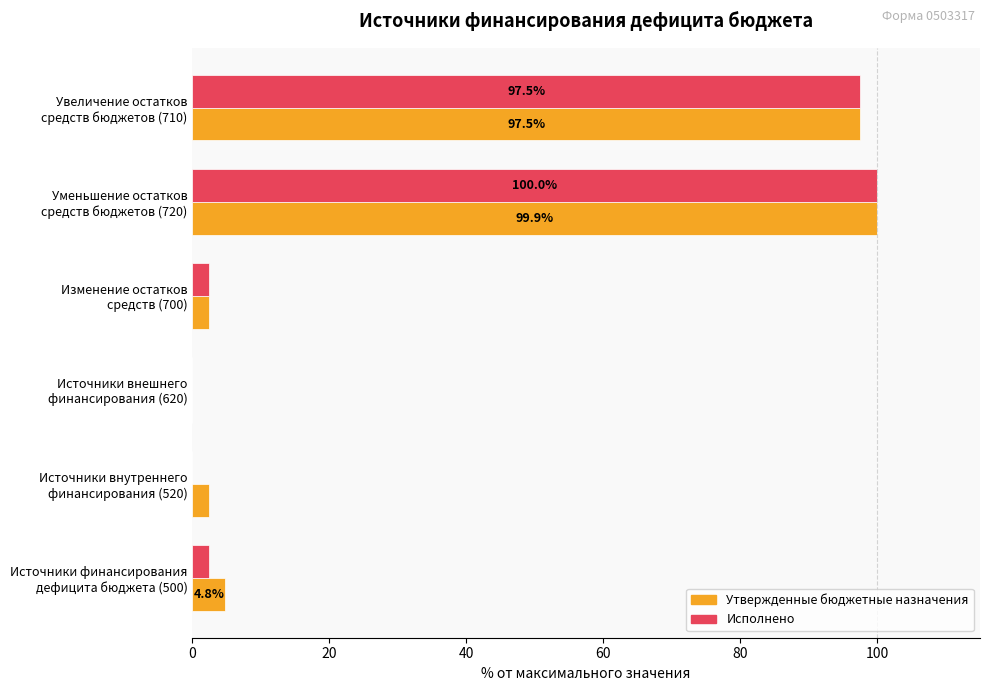

How many categories are shown in the chart?

6